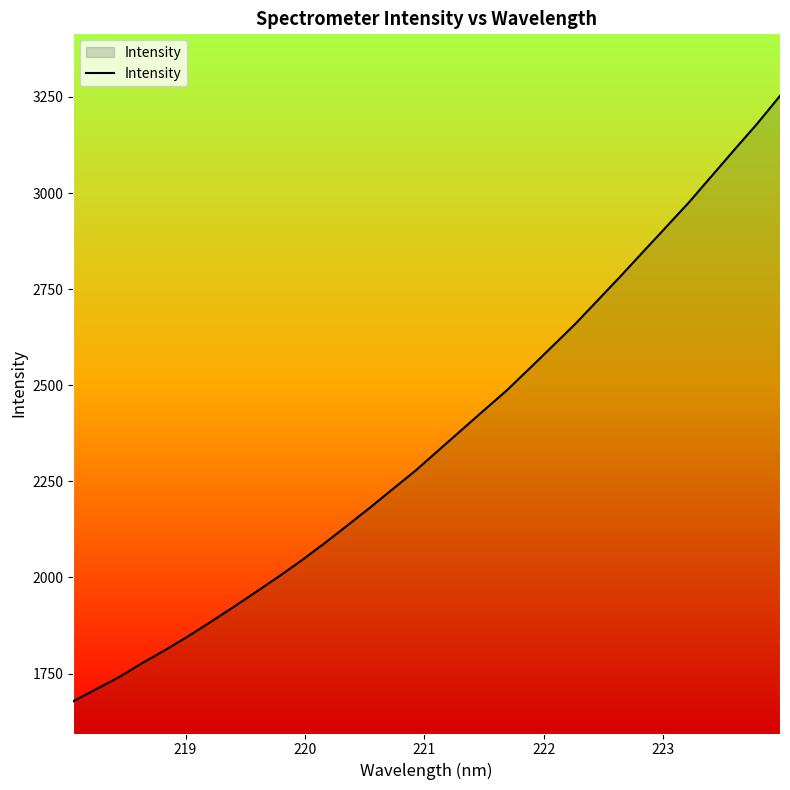

How many series are shown in this chart?

1